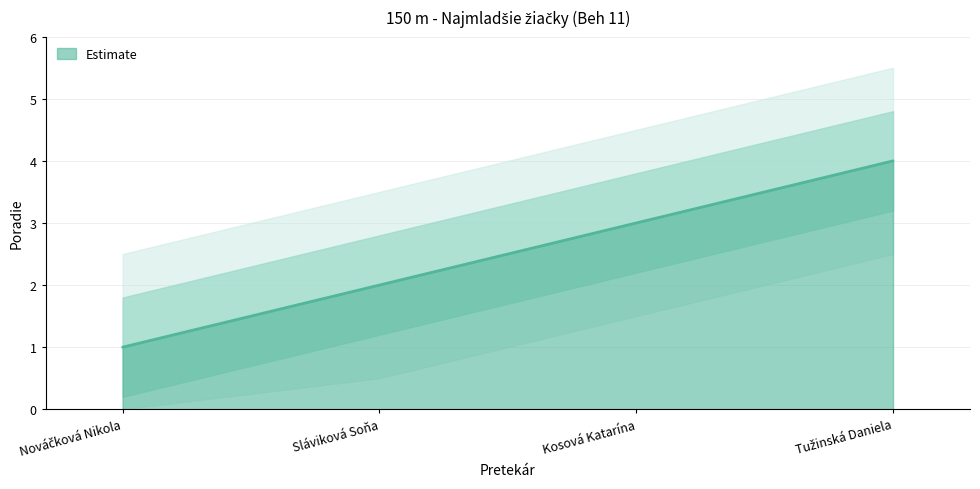

What is the change in value from Kosová Katarína to Tužinská Daniela?

+1